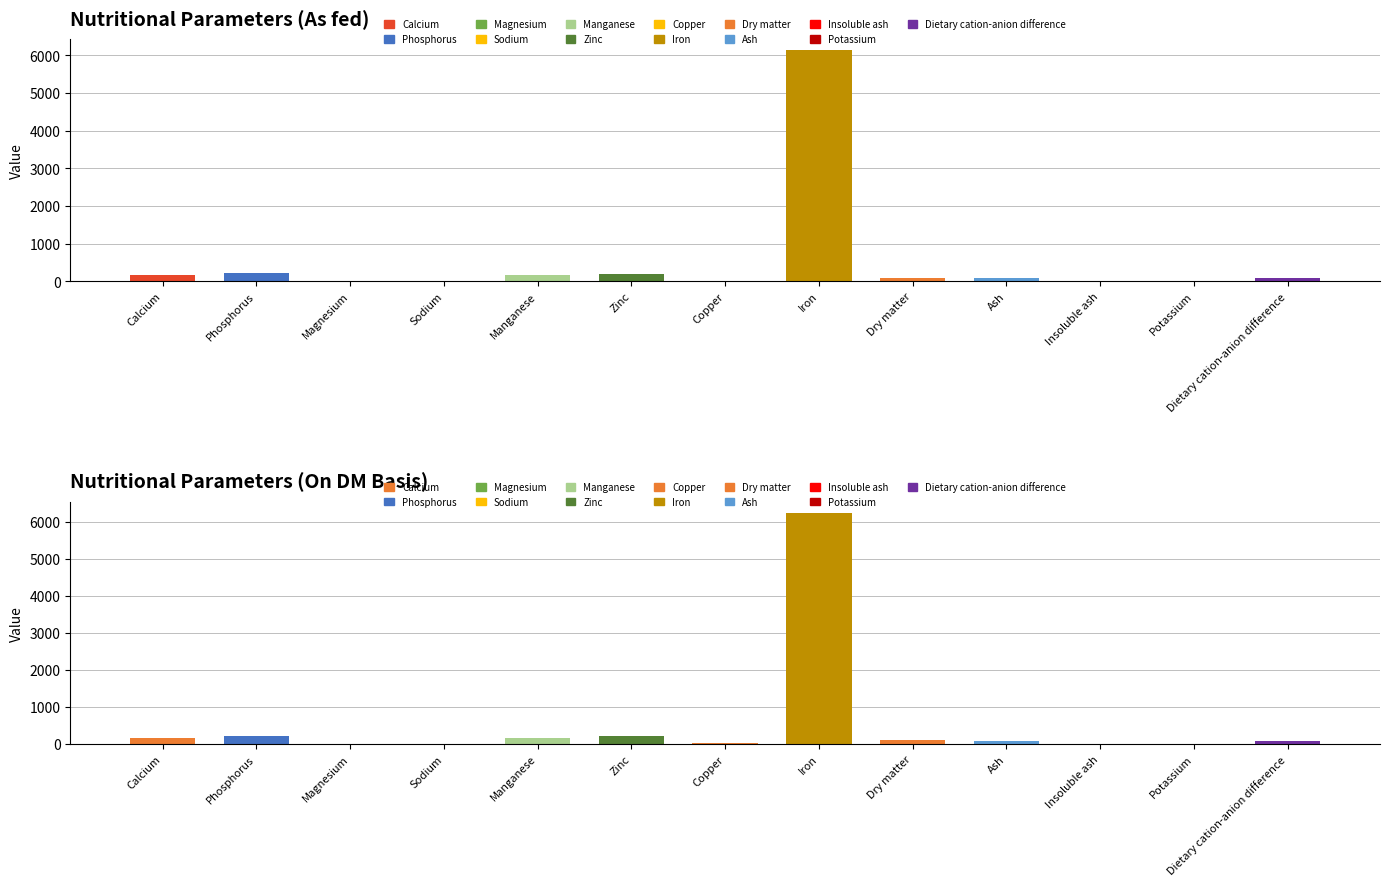

Read the value at Dietary cation-anion difference.

86.0